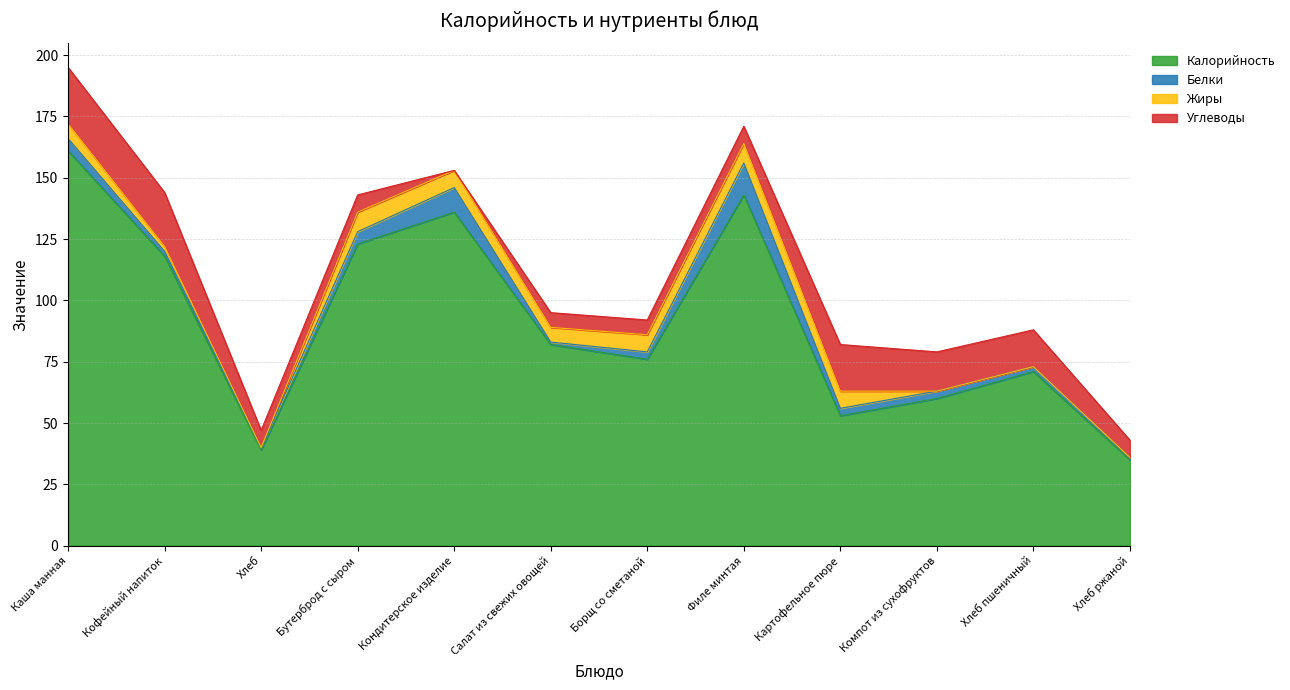

What is the label of the 2nd point from the left?

Кофейный напиток